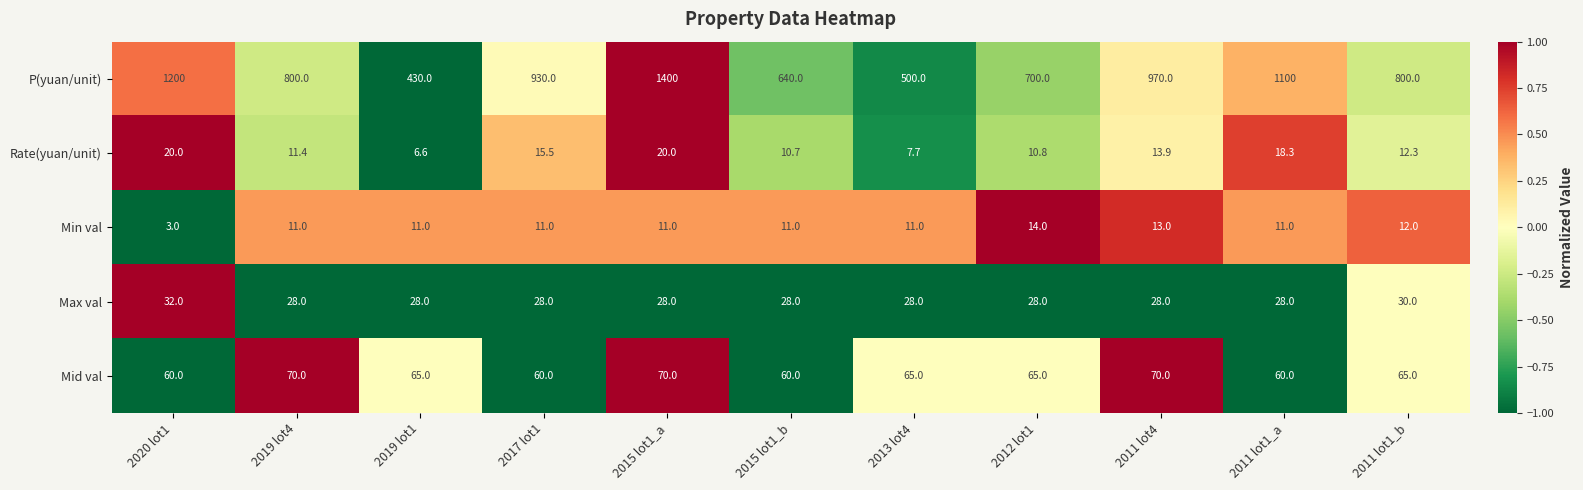

Rank the series at 2011 lot4 from highest to lowest value.

P(yuan/unit), Mid val, Max val, Rate(yuan/unit), Min val